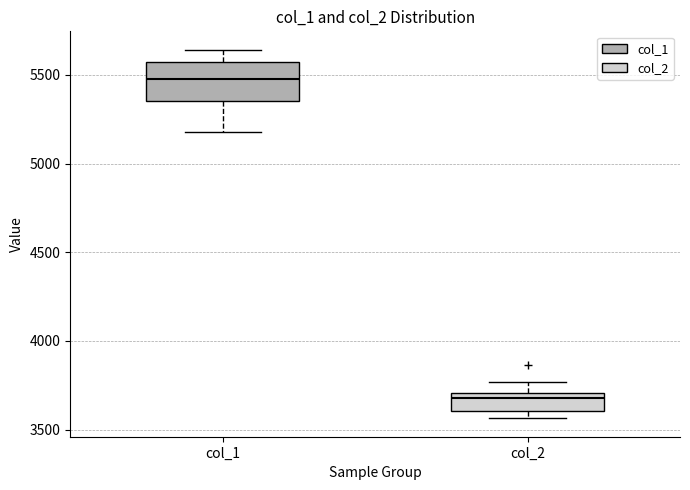

Which box has the lowest median line?

col_2